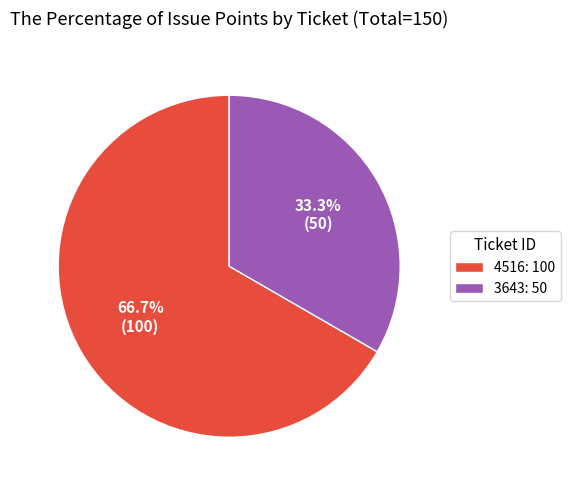

True or false: 4516 accounts for 67% of the total.

True